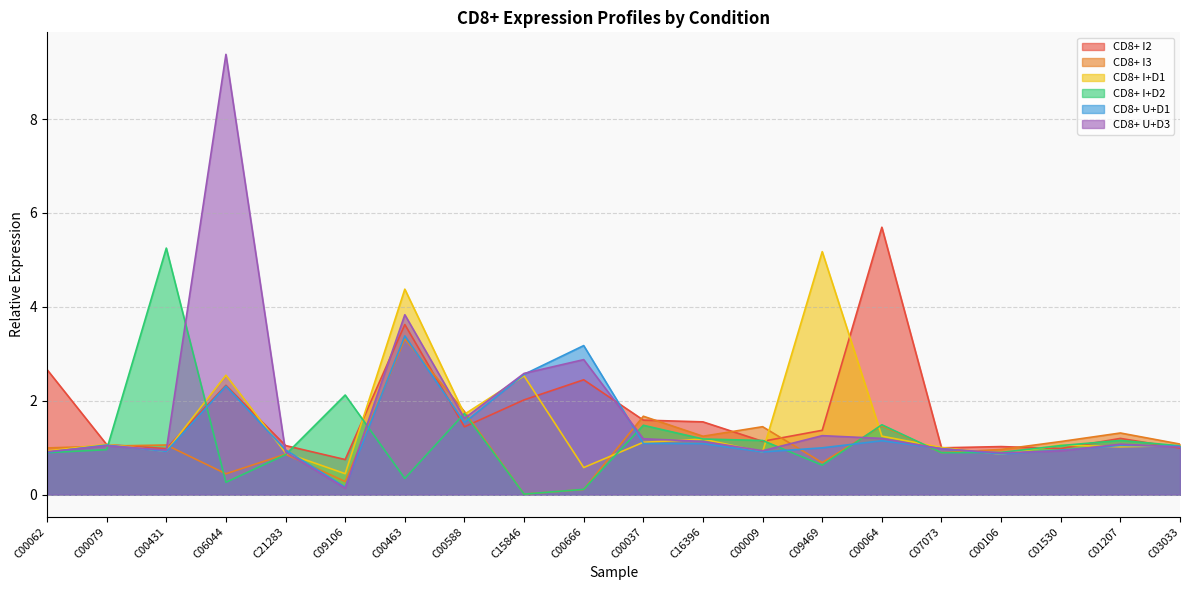

At which label does CD8+ I2 first exceed 1?

C00062